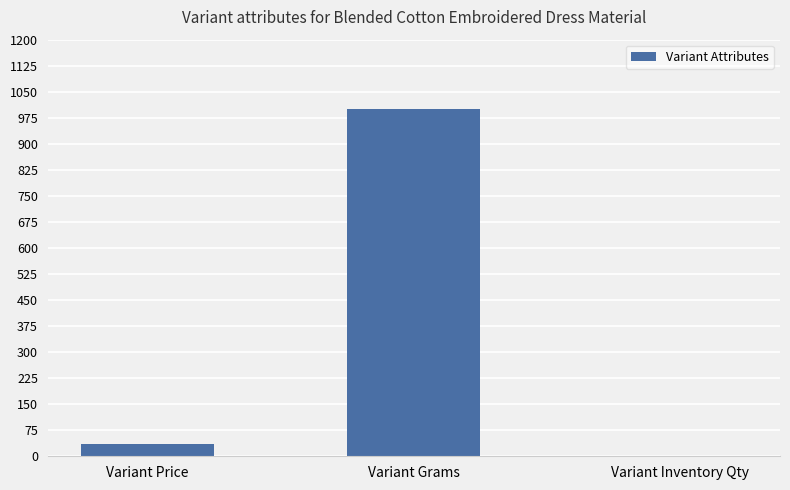

What is the change in value from Variant Price to Variant Grams?

+964